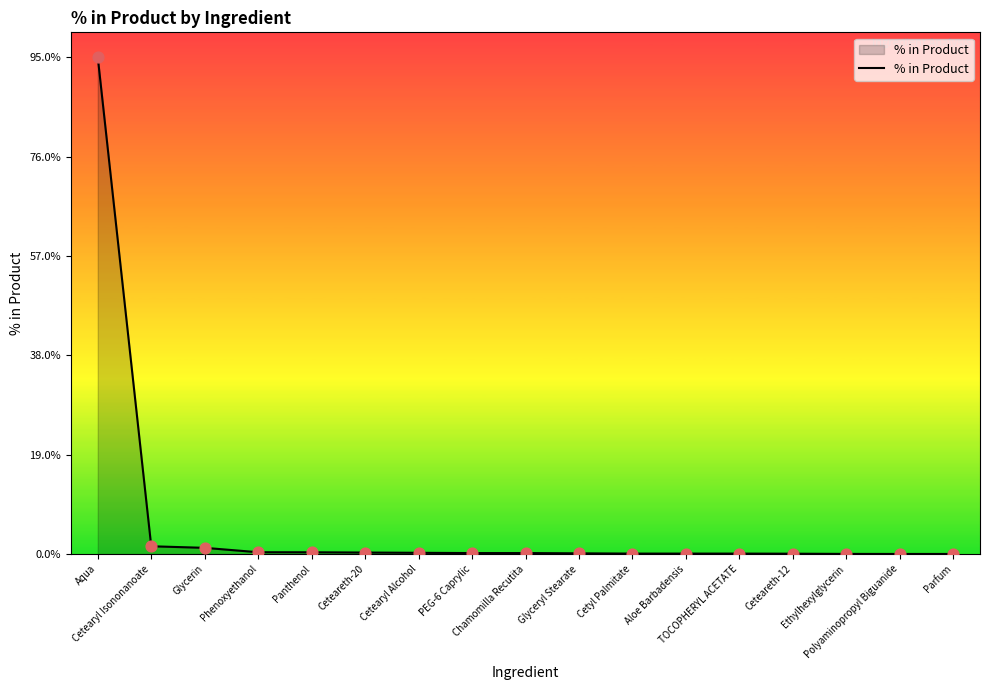

Is this an area chart (filled region under the line)?

Yes